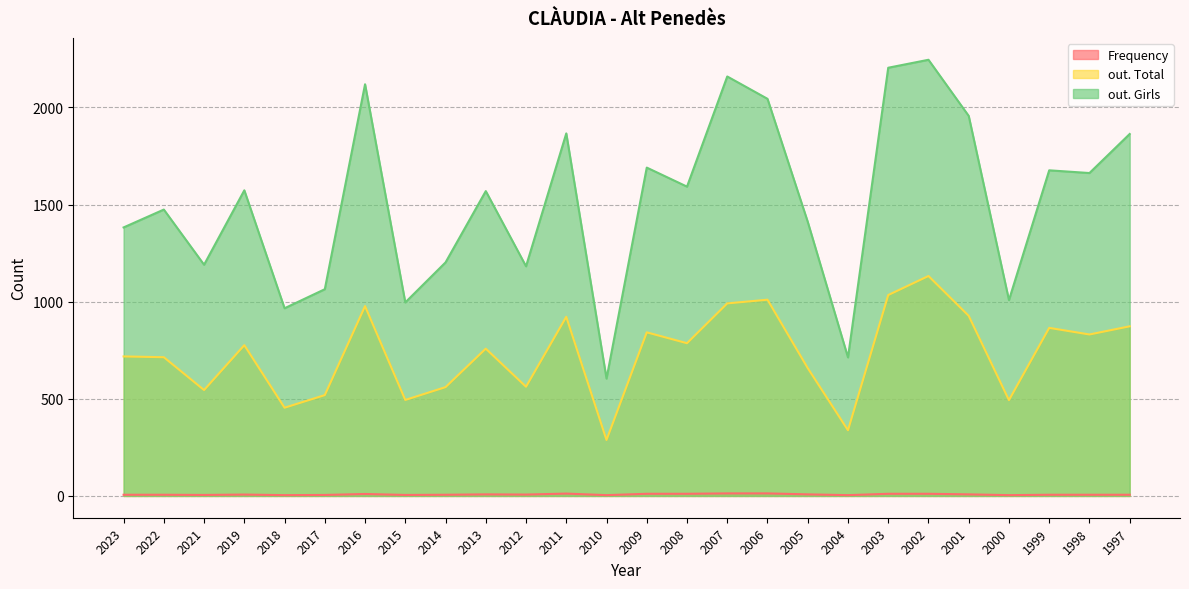

What is the lowest value of the out. Total series?

288